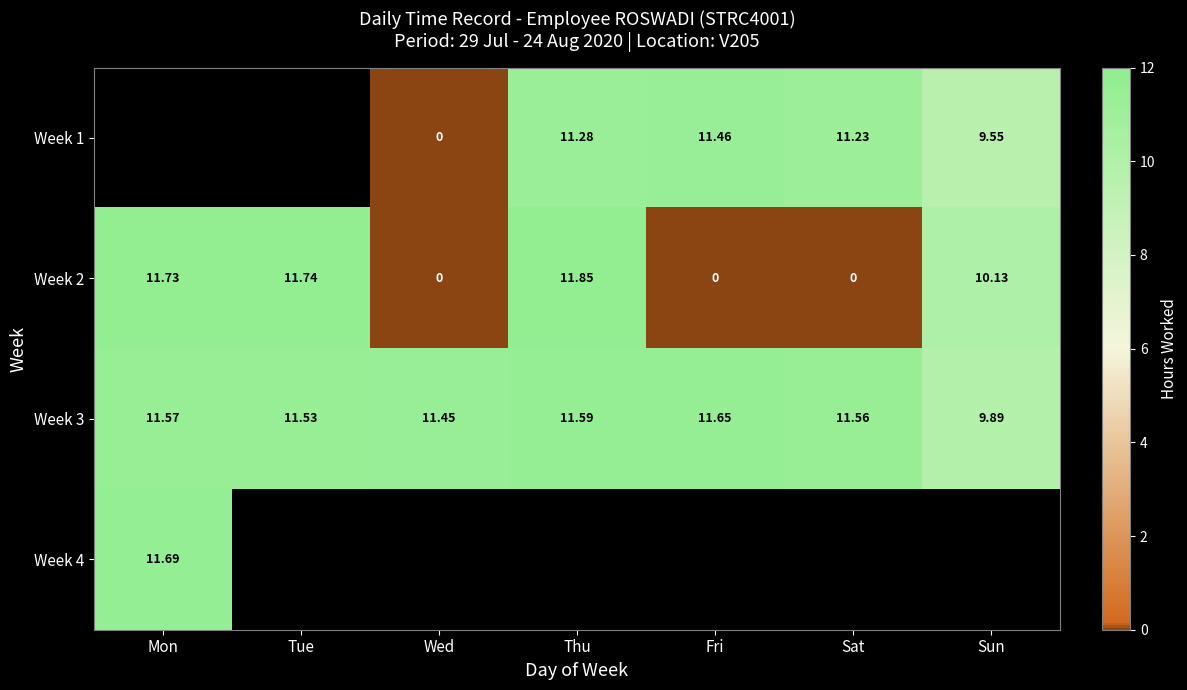

List the labels in order of Week 3 value, smallest first.

Sun, Wed, Tue, Sat, Mon, Thu, Fri